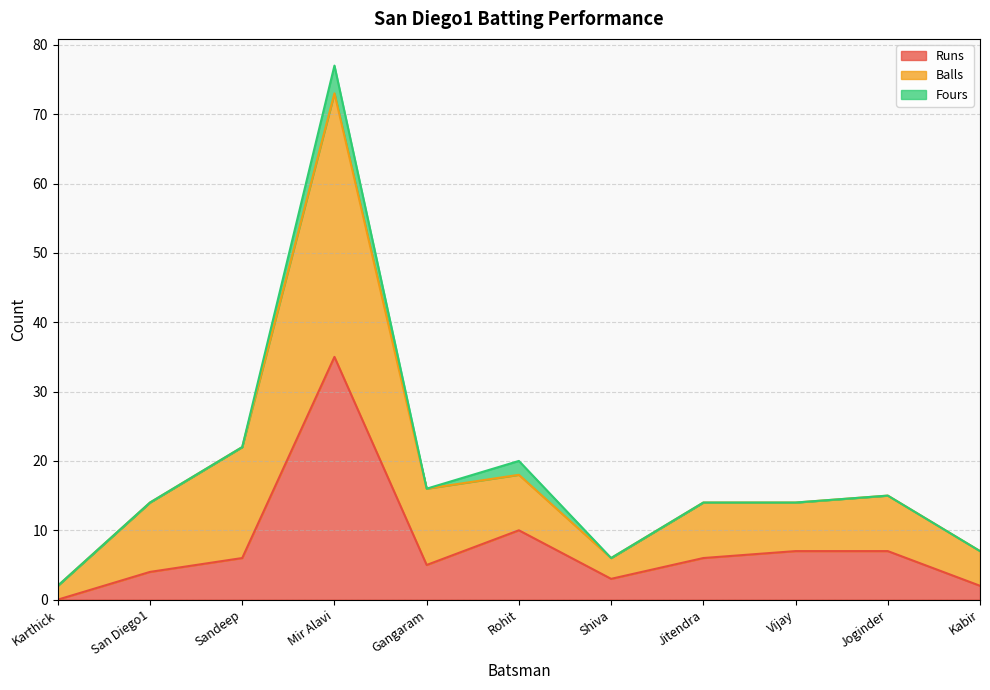

At which label does Runs first exceed 6?

Mir Alavi